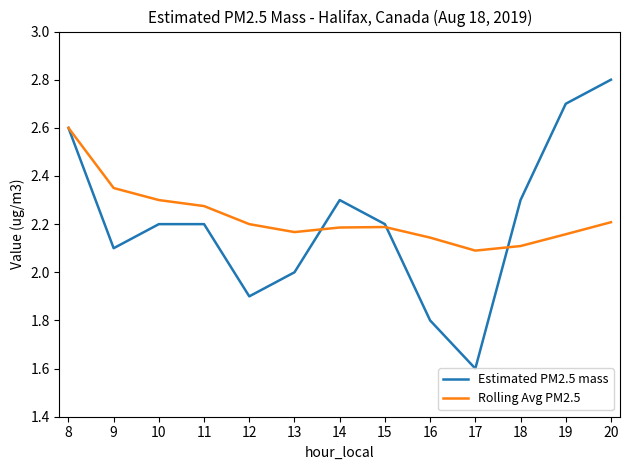

Count the number of categories in the chart.

13